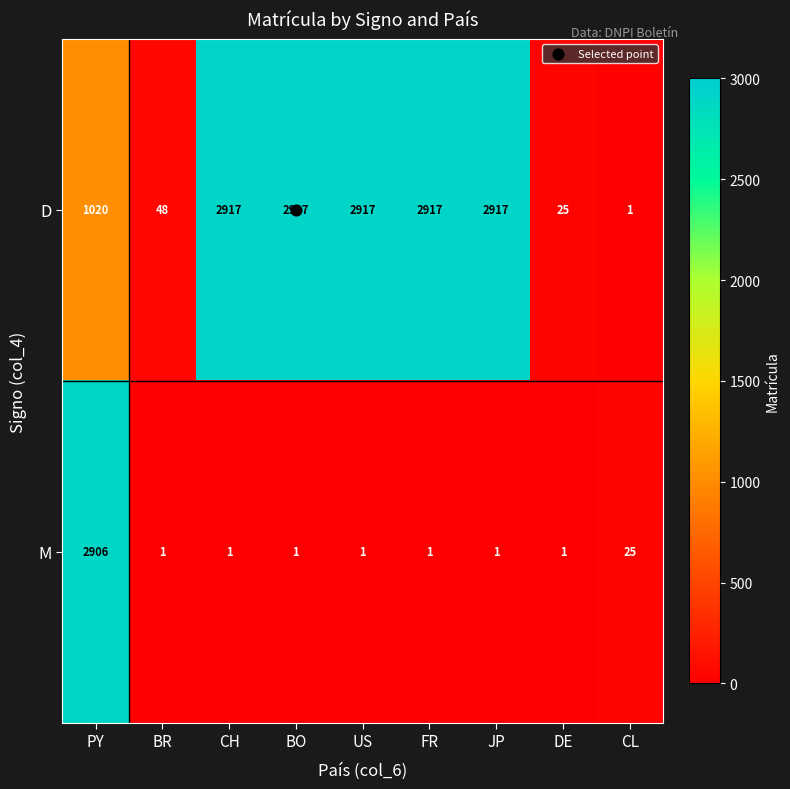

At which label does D reach its minimum?

CL